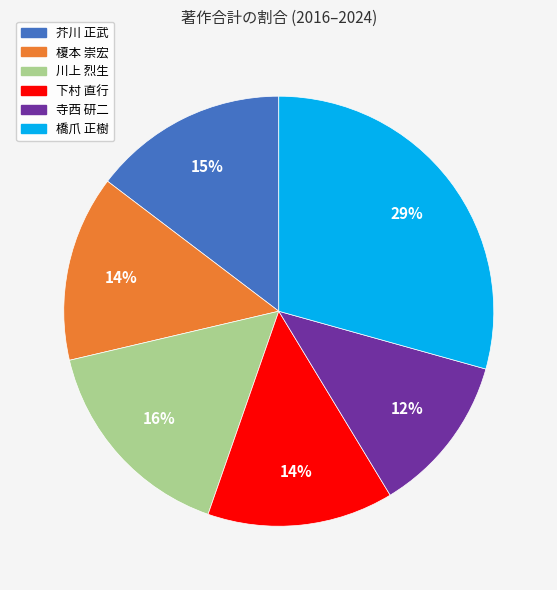

Is the sum of 芥川 正武 and 川上 烈生 greater than half?

No